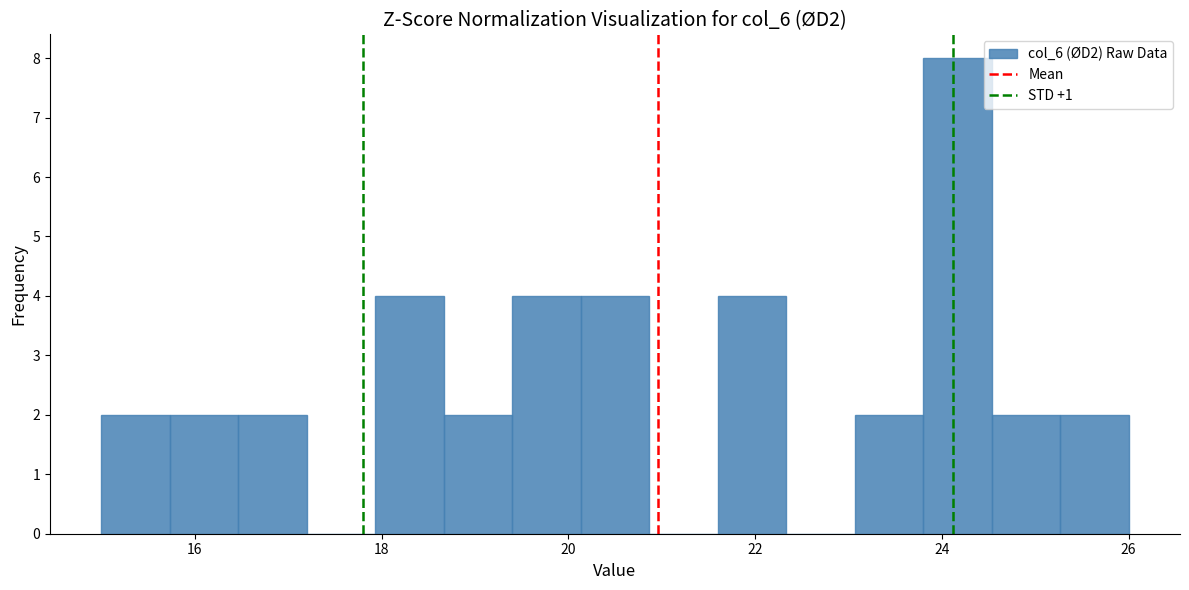

Read against the x-axis, roughly where is the centre of the tallest bar?

24.2